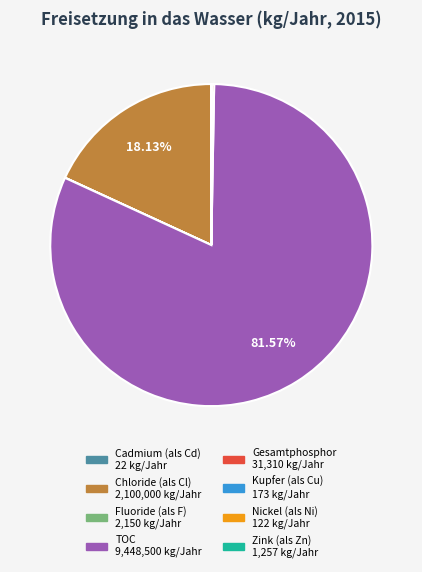

Does any single category account for the majority?

Yes